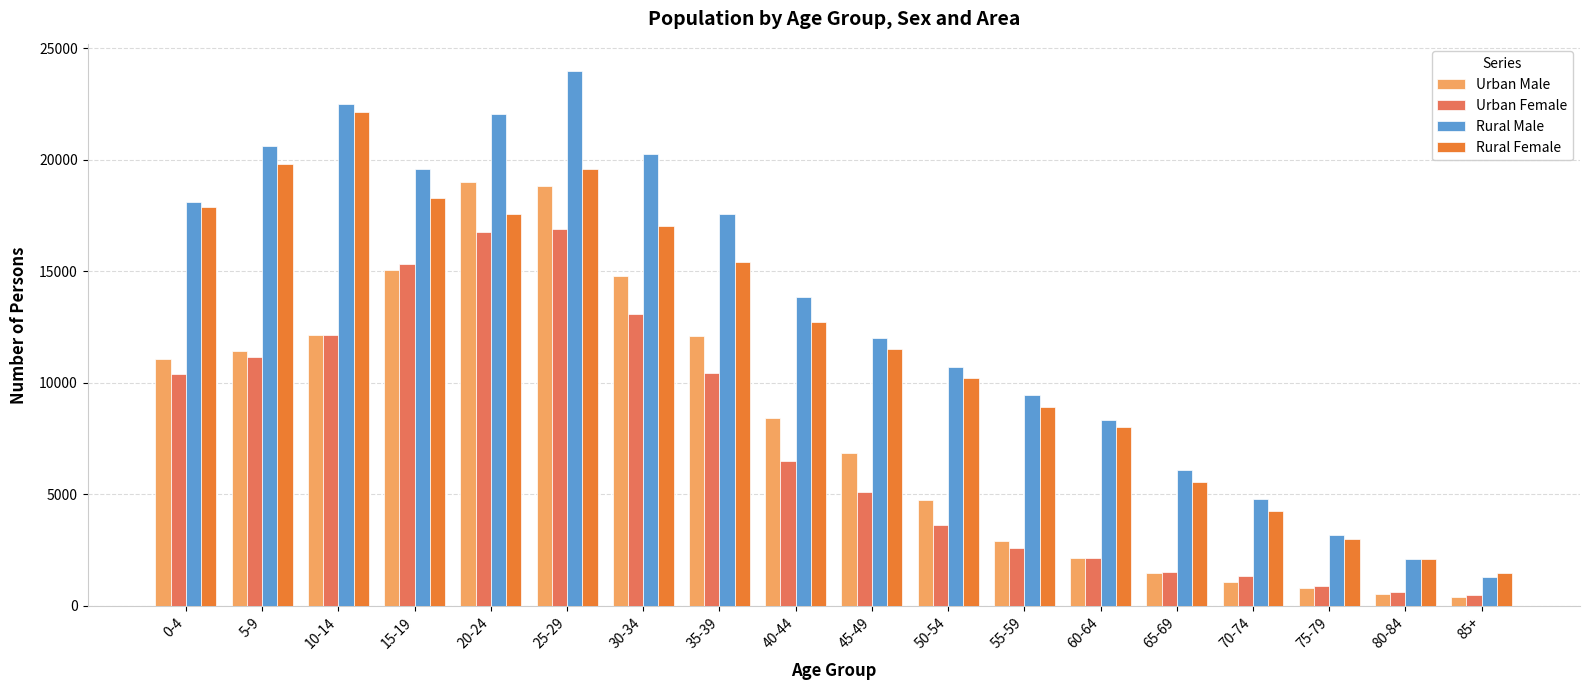

Which label corresponds to the largest value in the chart?

25-29